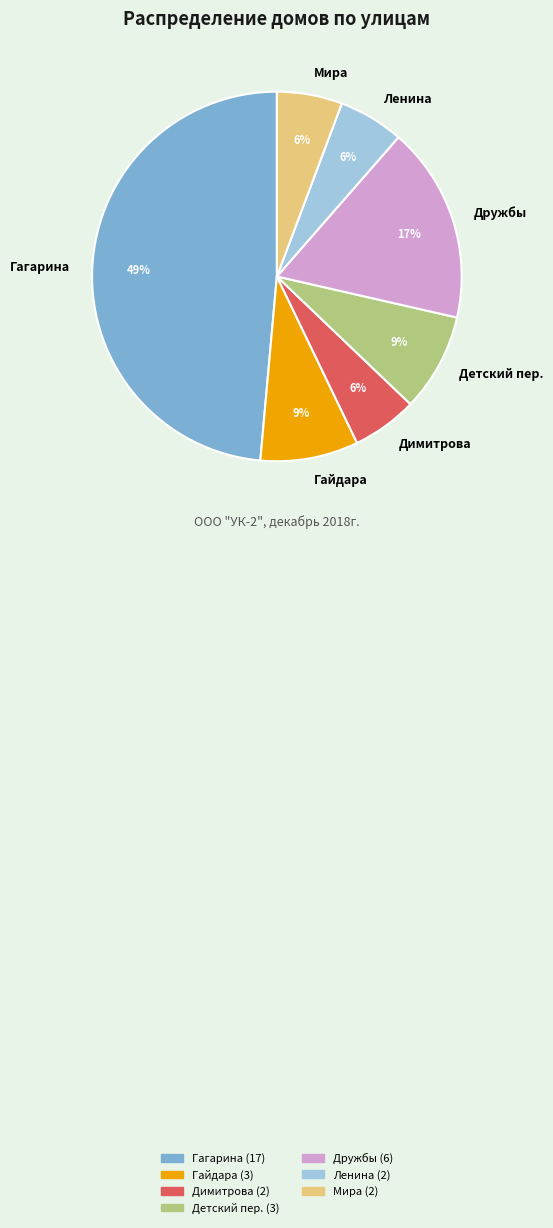

Is there any slice that represents more than half of the pie?

No